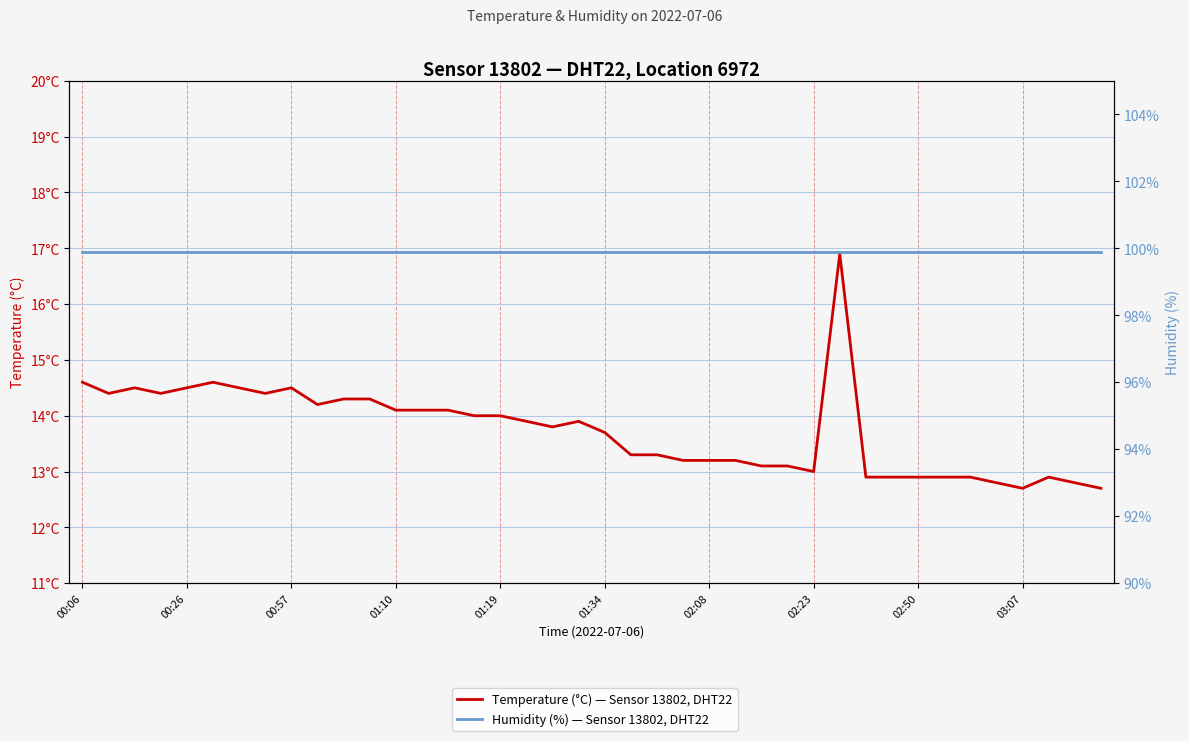

What is the sum of all Temperature (°C) — Sensor 13802, DHT22 values?

549.5